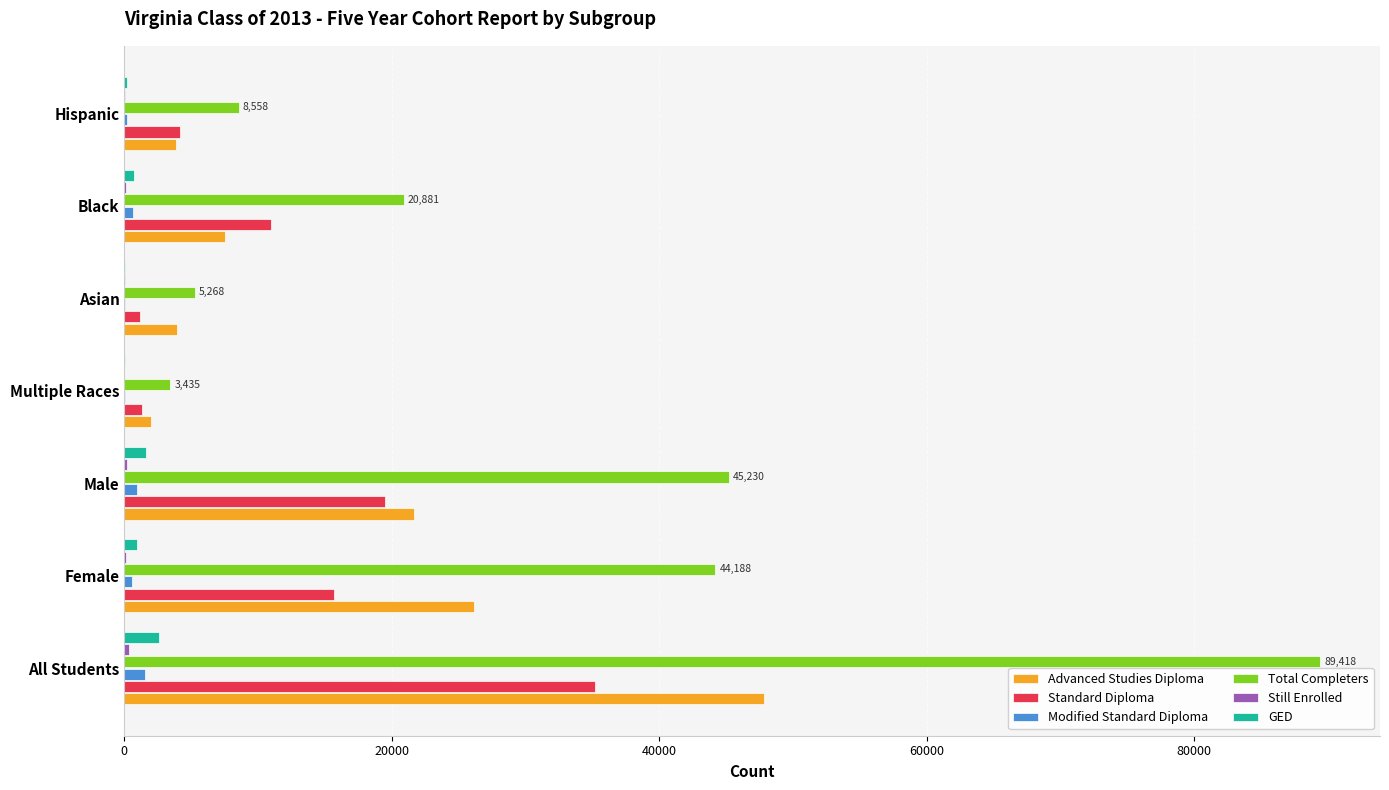

Which series has the largest total across all categories?

Total Completers